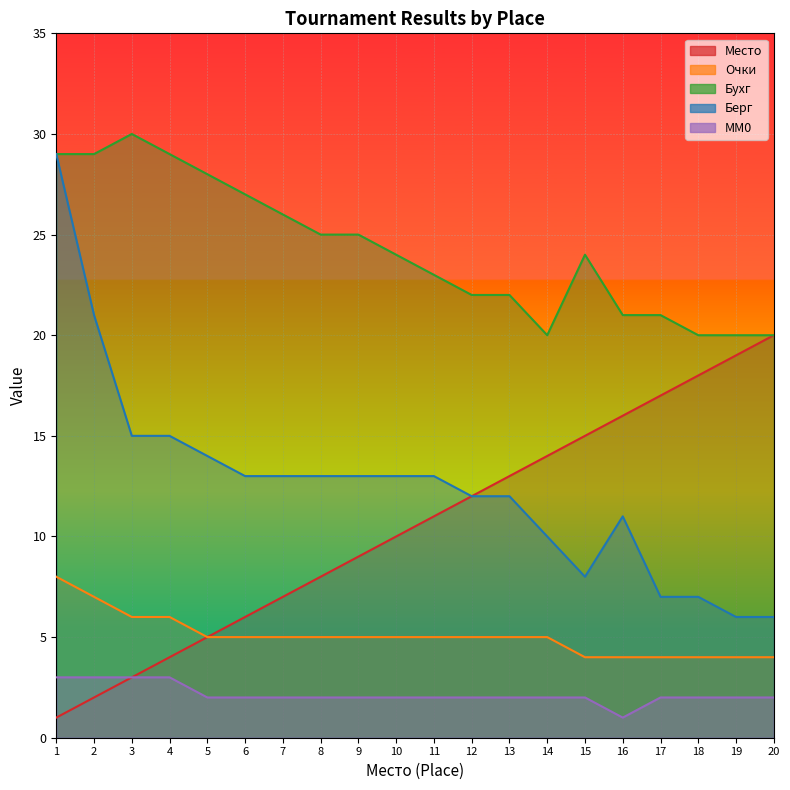

Is it true that MM0 equals 3 at 1?

True